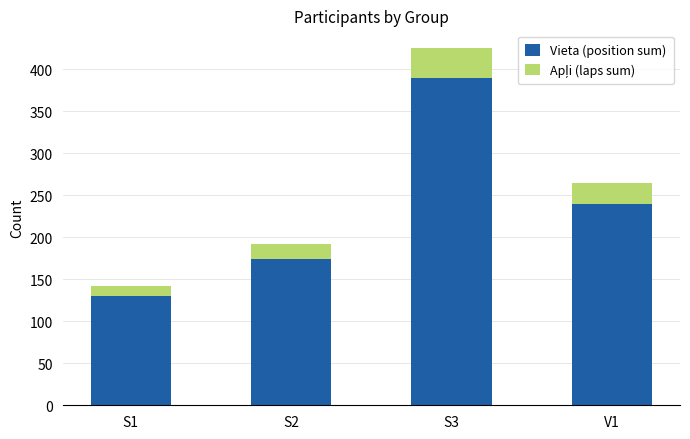

Where is Vieta (position sum) nearest to the value 259?

V1